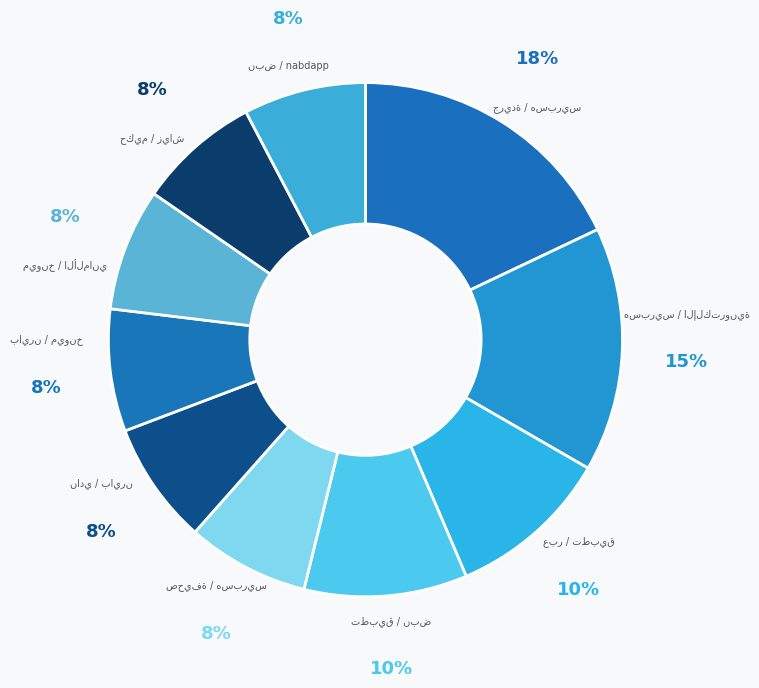

How many slices are in this pie chart?

10